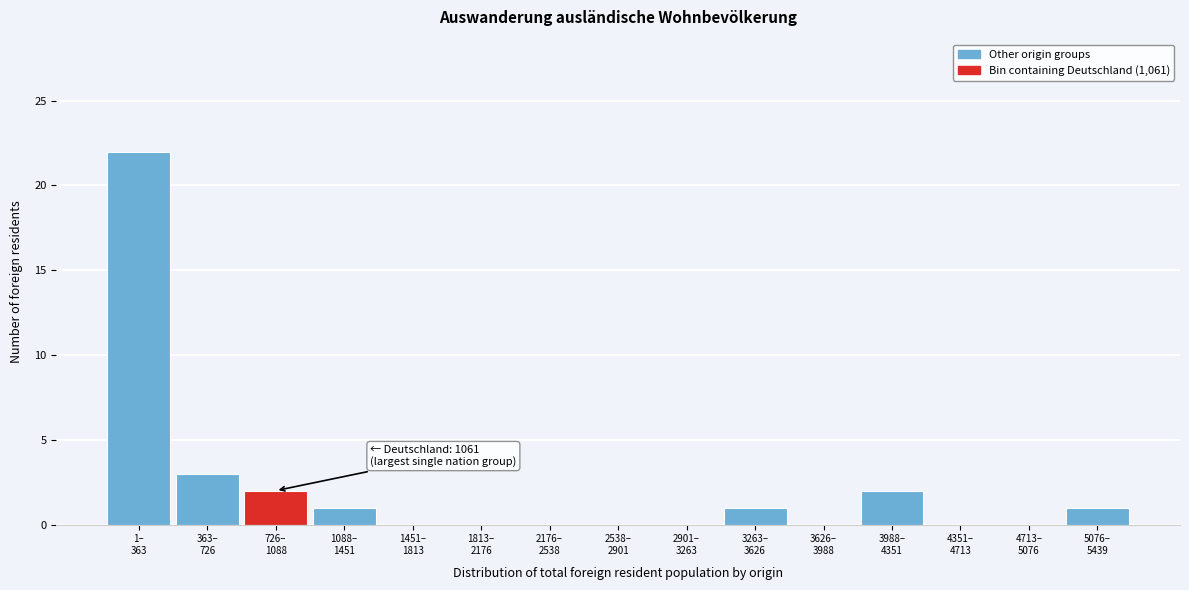

What is the greatest value displayed?

22